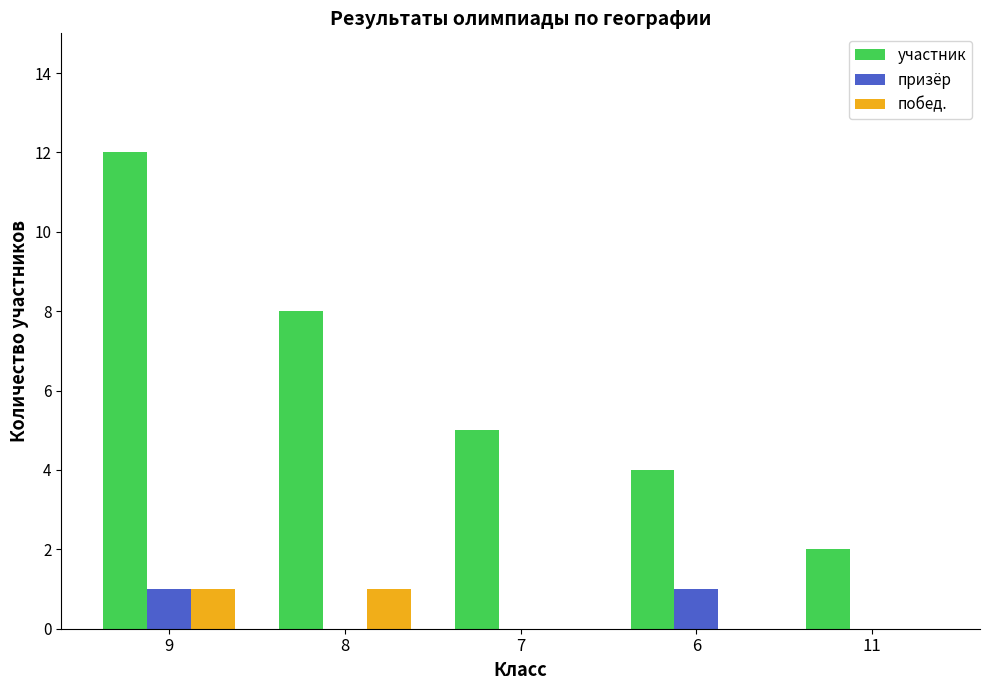

How many distinct data groups are displayed?

3